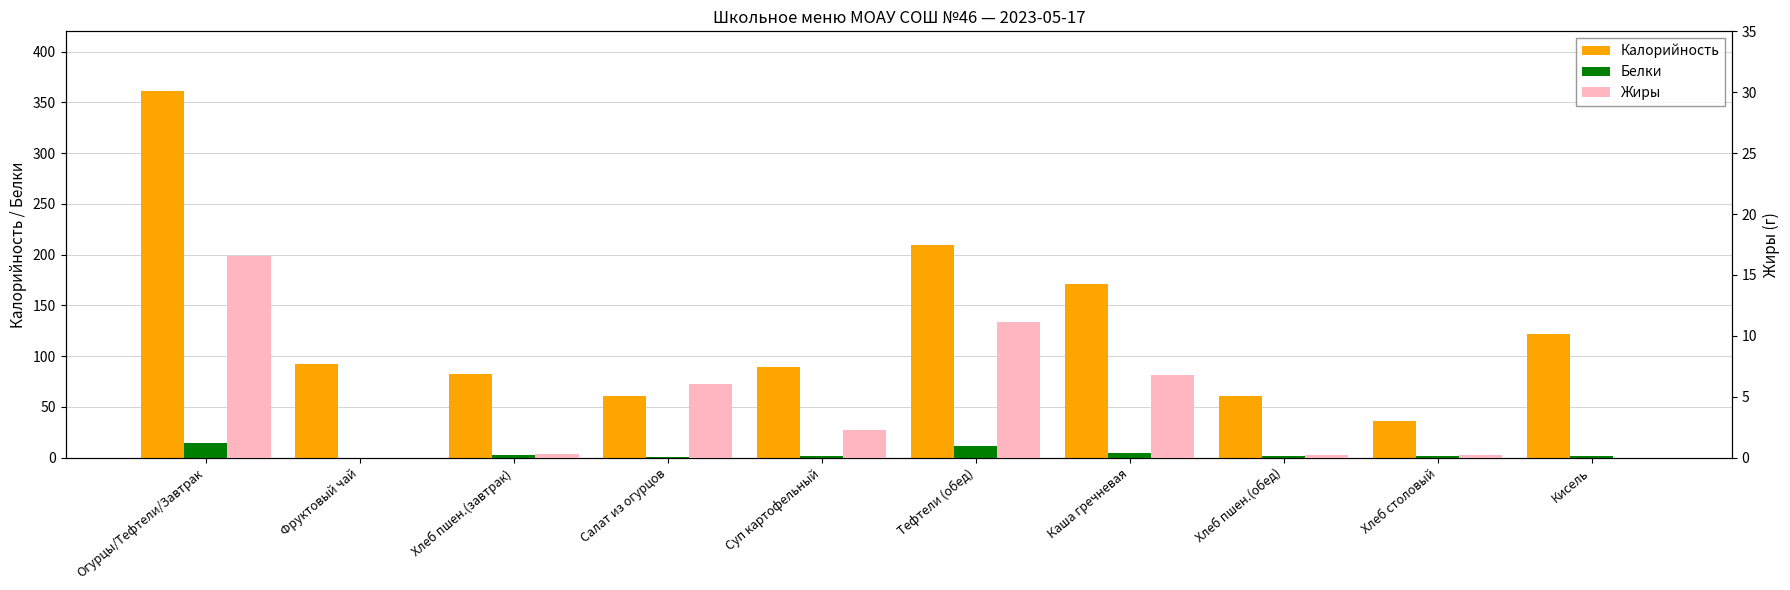

What is the label of the 8th bar from the left?

Хлеб пшен.(обед)